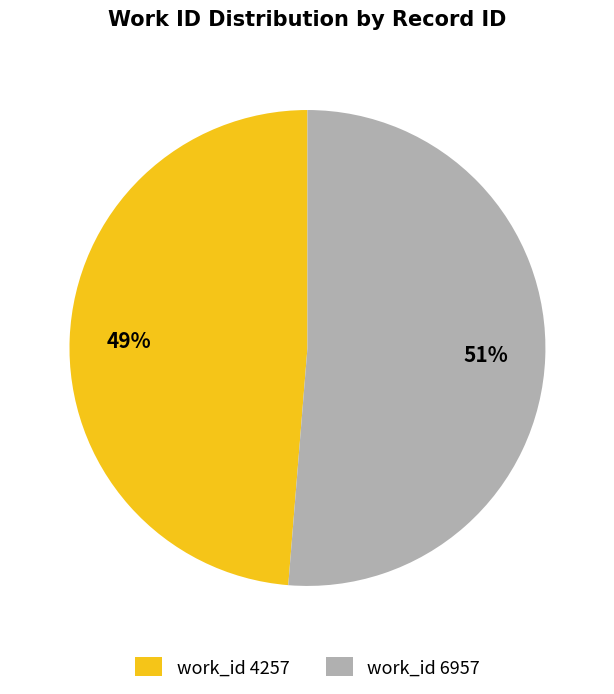

Rank the categories by value from highest to lowest.

work_id 6957, work_id 4257